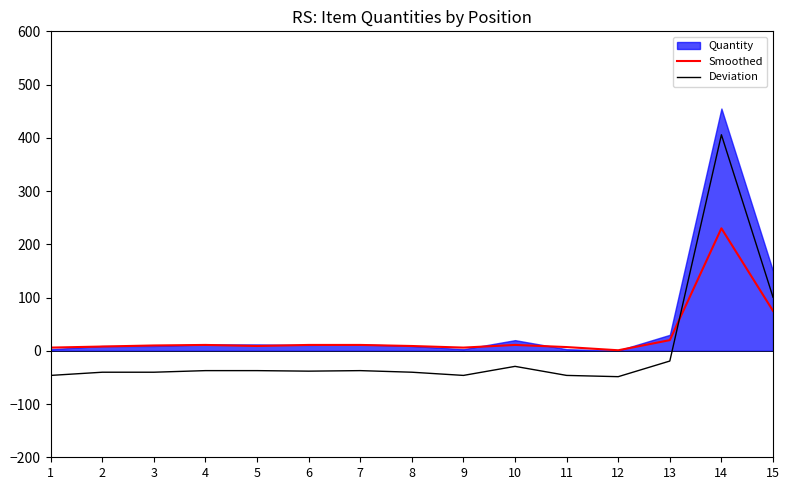

What is the maximum value for Deviation?

405.8